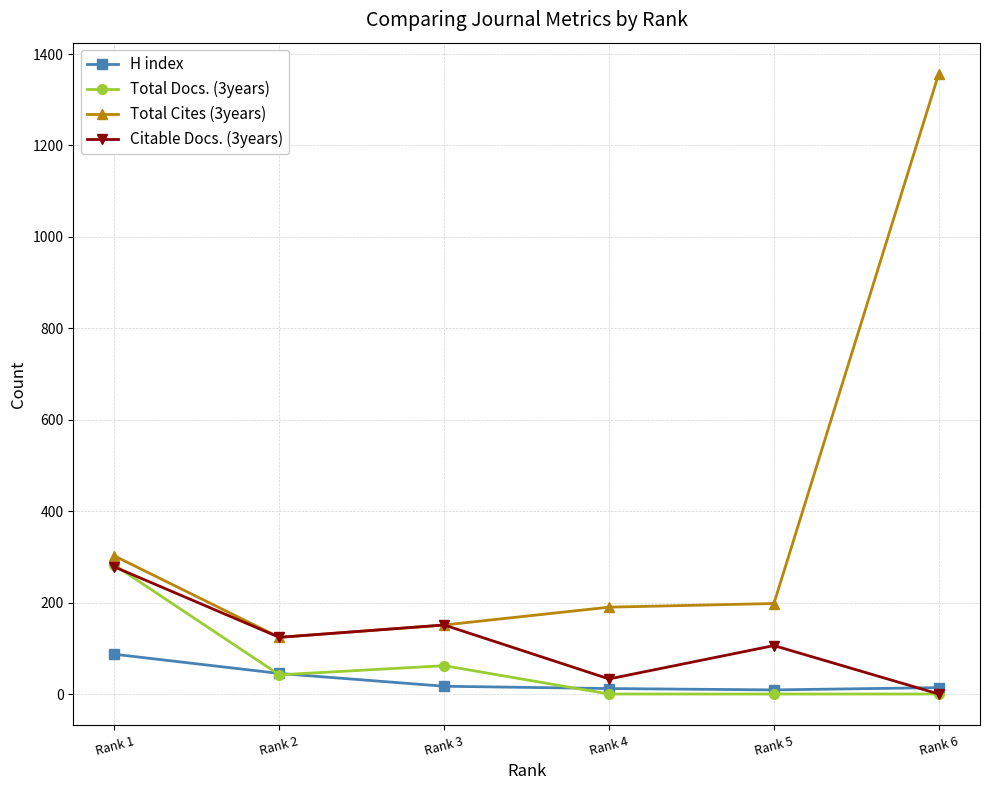

What is the minimum value for H index?

9